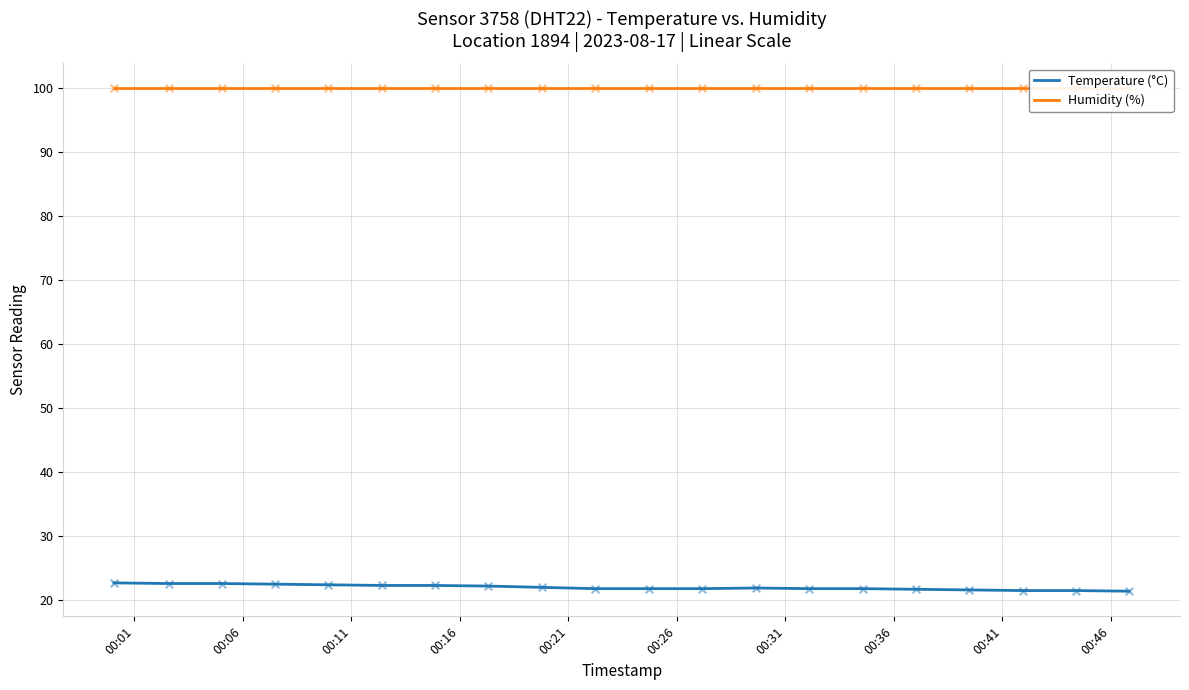

Which series has the widest spread of Y values?

Temperature (°C)